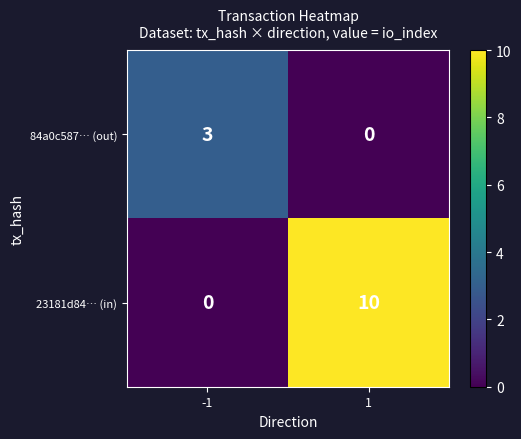

Reading left to right, what are all the values shown in this chart?

84a0c587… (out): 3	0
23181d84… (in): 0	10